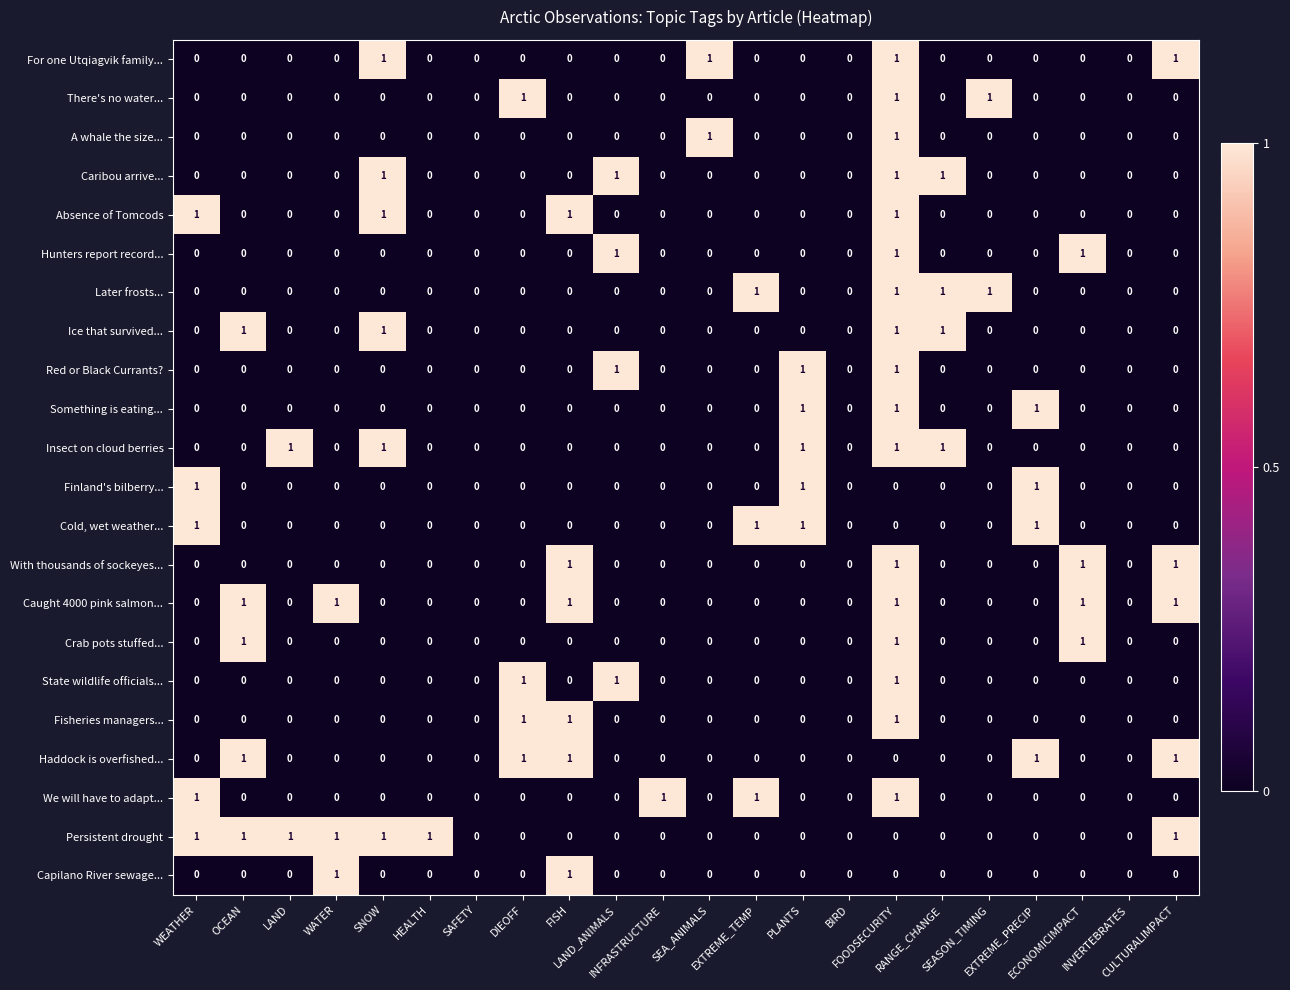

Which series has the largest total across all categories?

Persistent drought